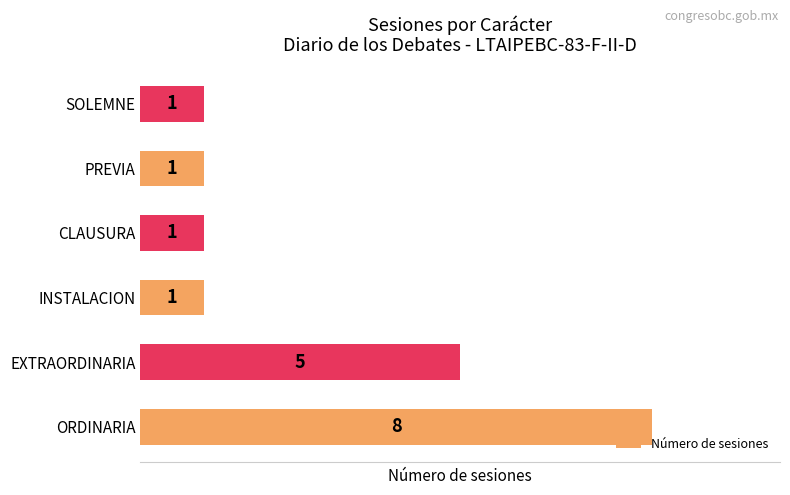

Reading bottom to top, what are all the values shown in this chart?

8	5	1	1	1	1